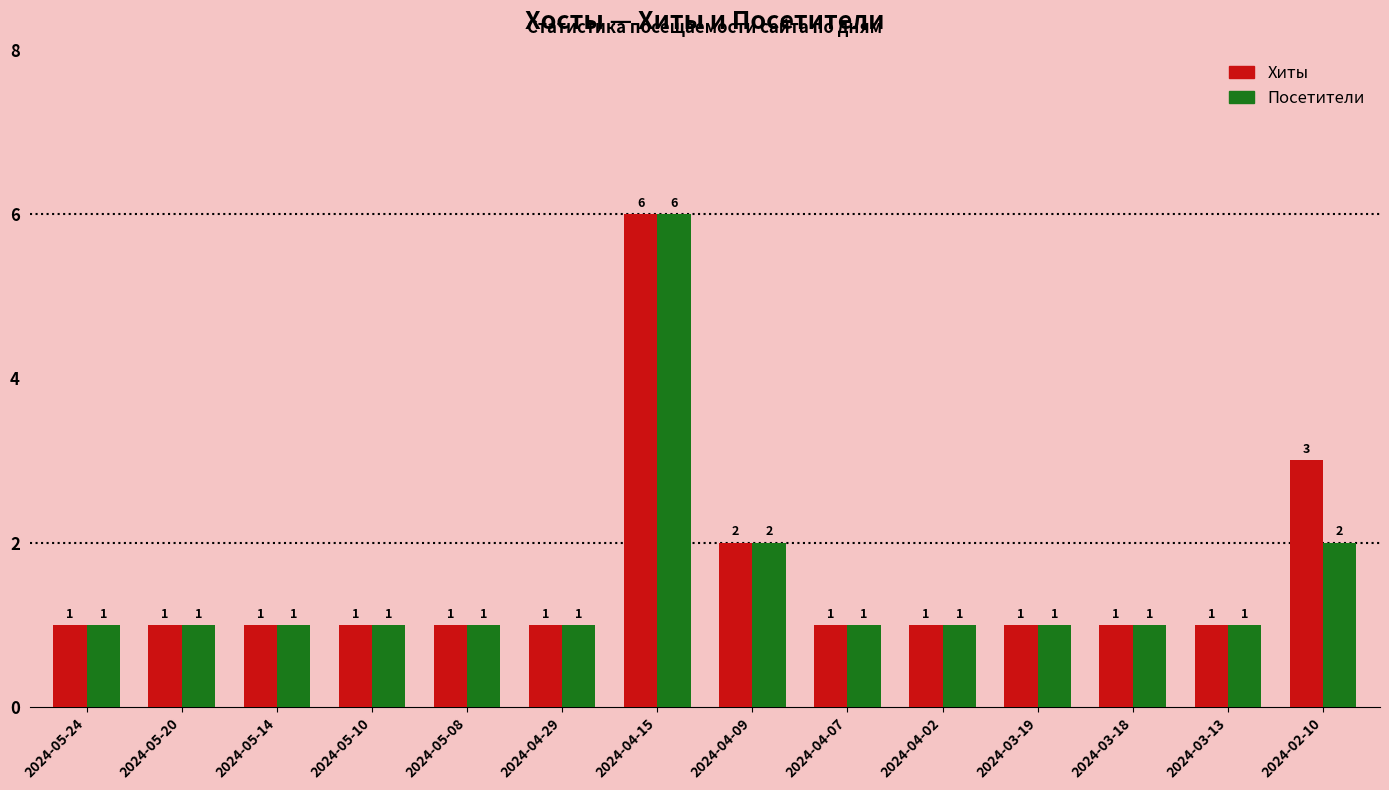

Between 2024-05-14 and 2024-02-10, which series saw the biggest shift?

Хиты